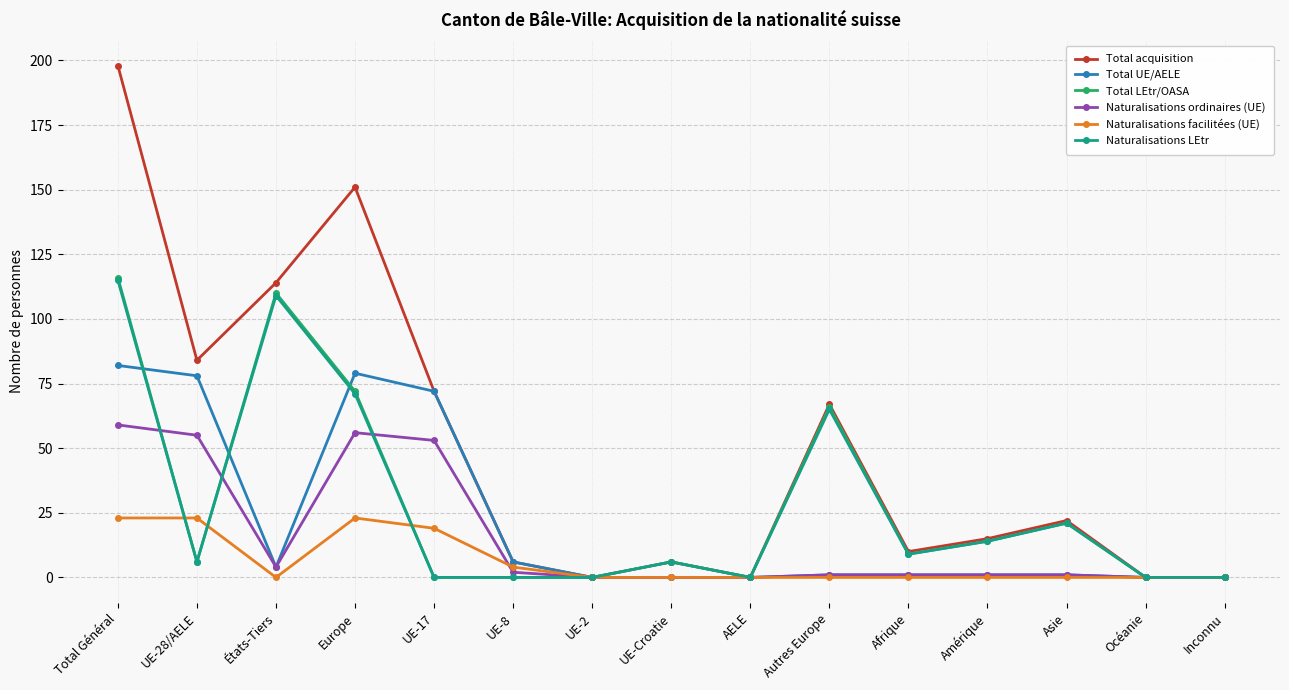

Which series has the largest total across all categories?

Total acquisition